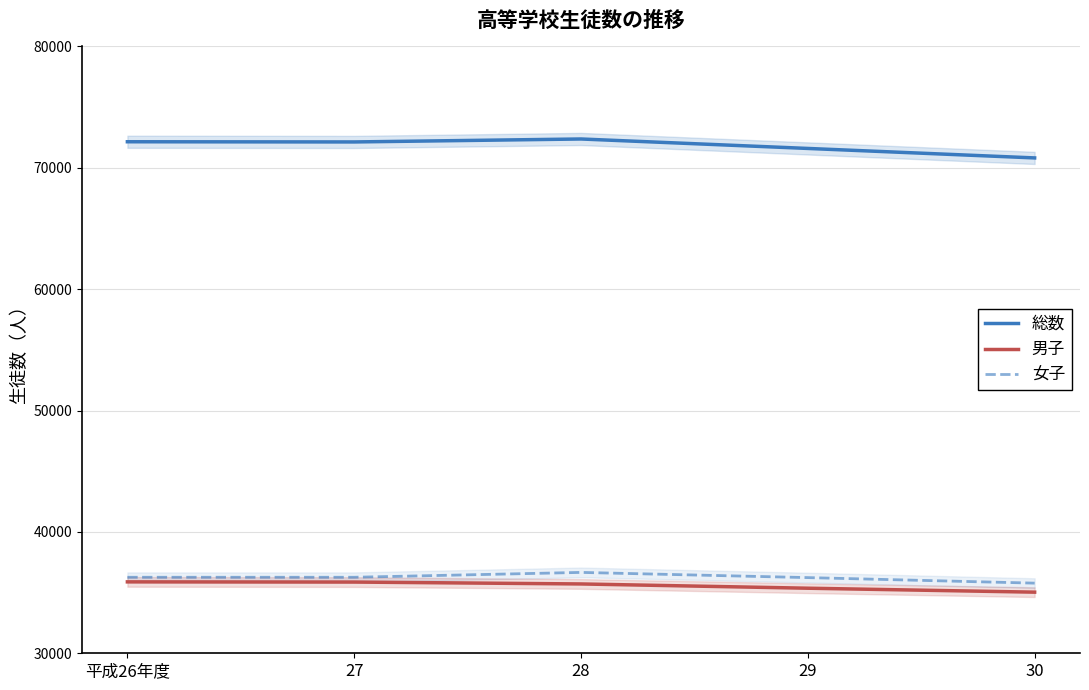

How many data points in 総数 are less than 72131?

2